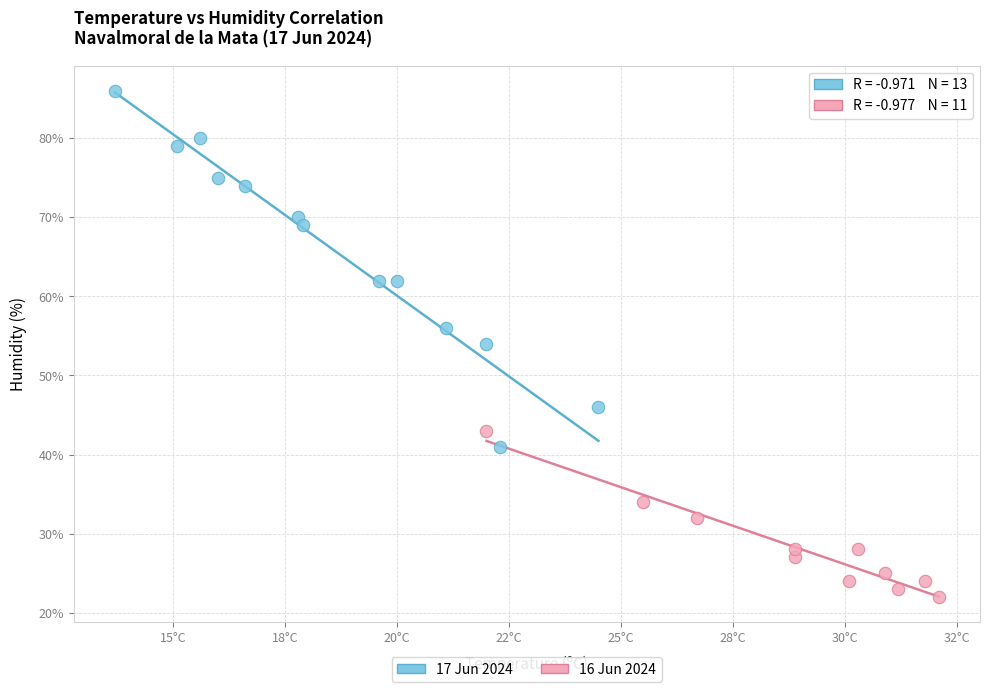

Which series has the widest spread of Y values?

17 Jun 2024